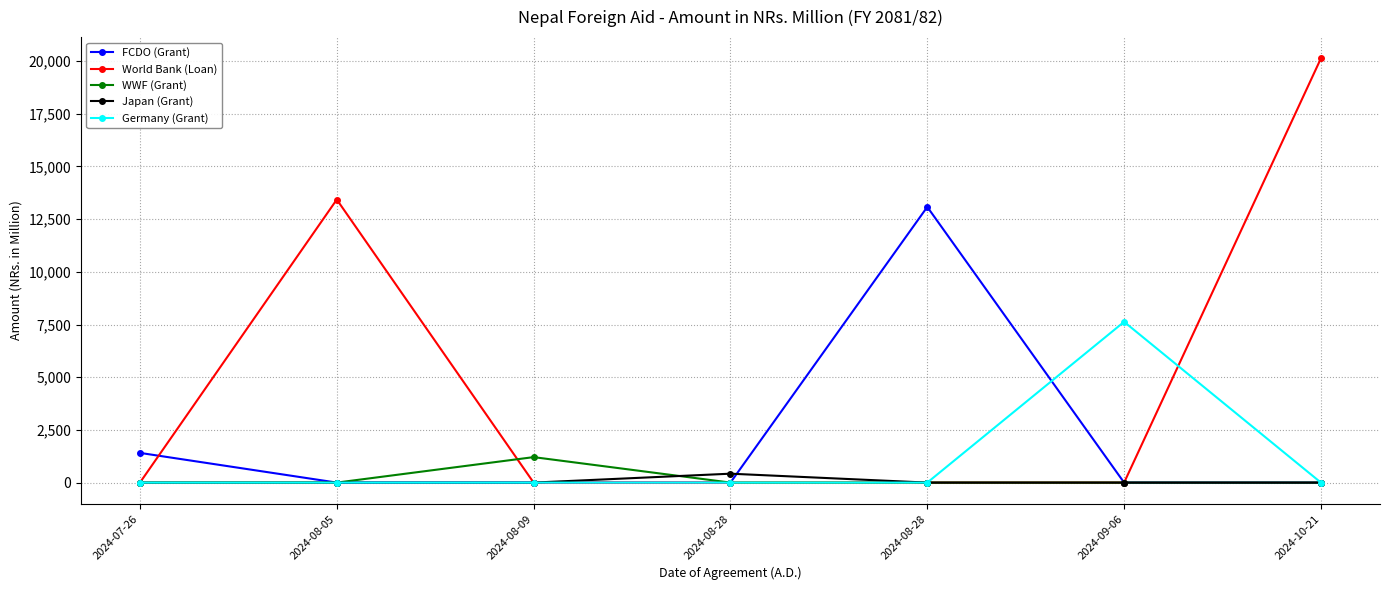

Is the value of WWF (Grant) at 2024-08-09 greater than the value of Germany (Grant) at 2024-10-21?

Yes